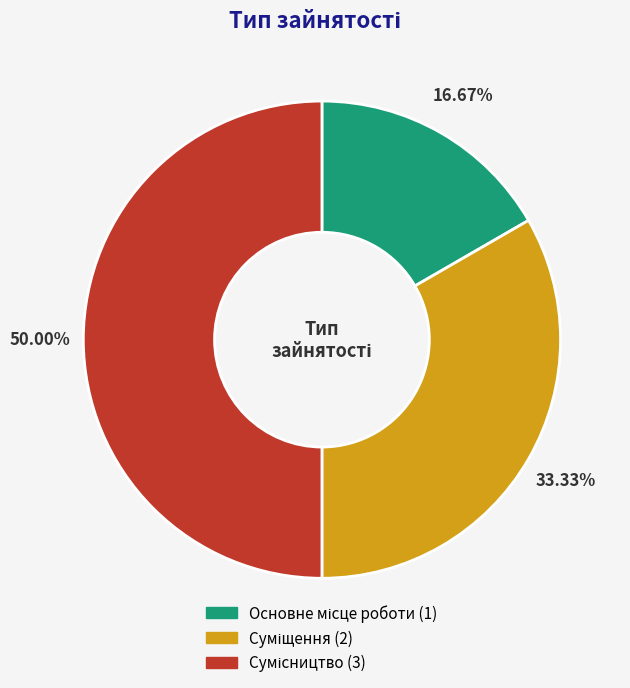

True or false: Сумісництво accounts for 59% of the total.

False